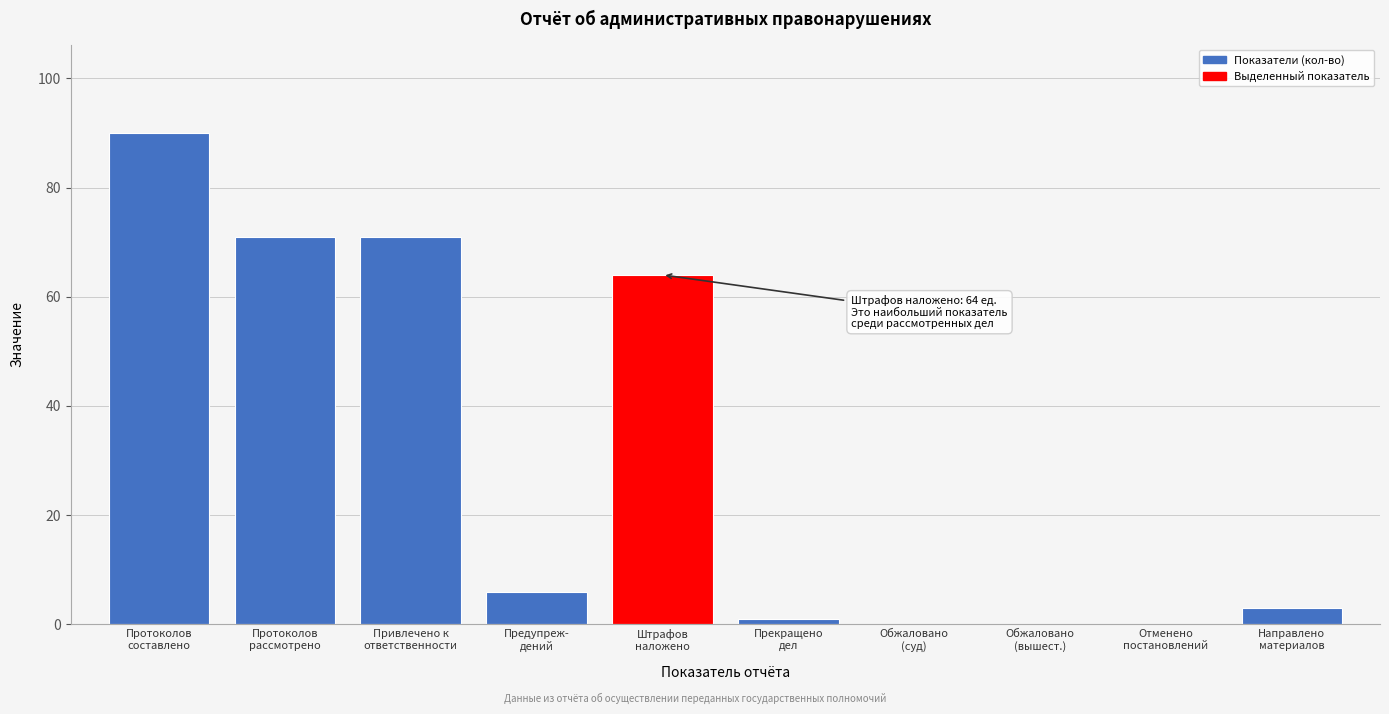

What is the sum of all values?

306